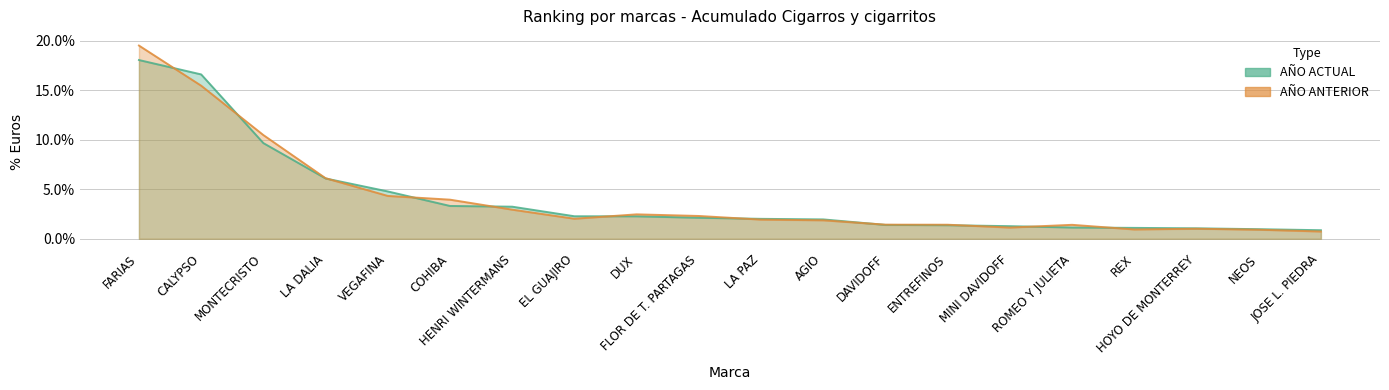

The value of AÑO ACTUAL at COHIBA is 0.0. True or false?

False